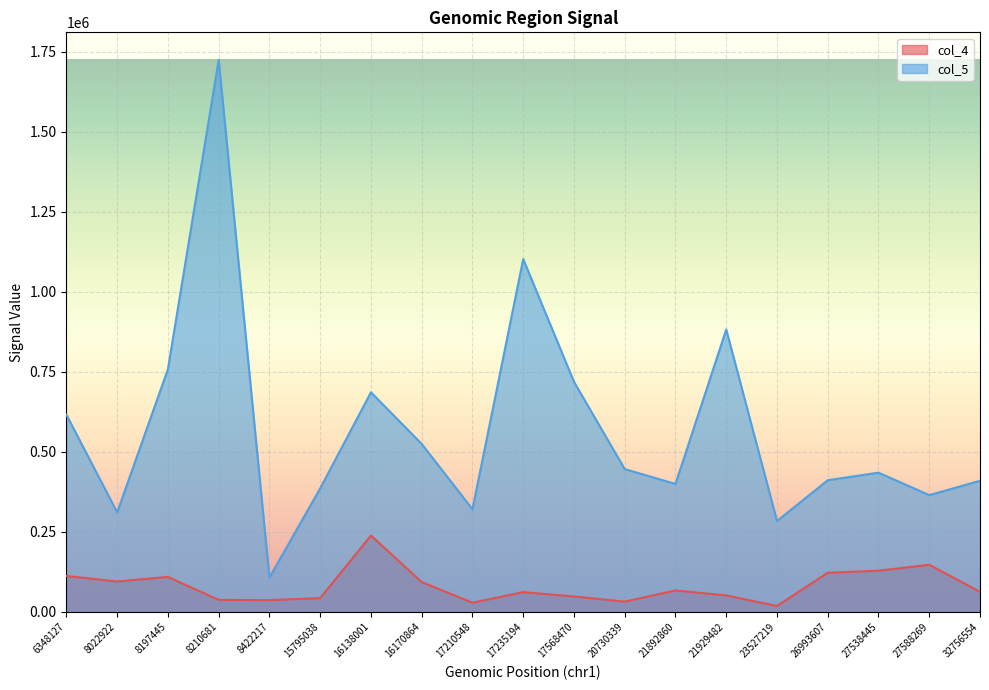

What is the minimum value for col_4?

18748.2